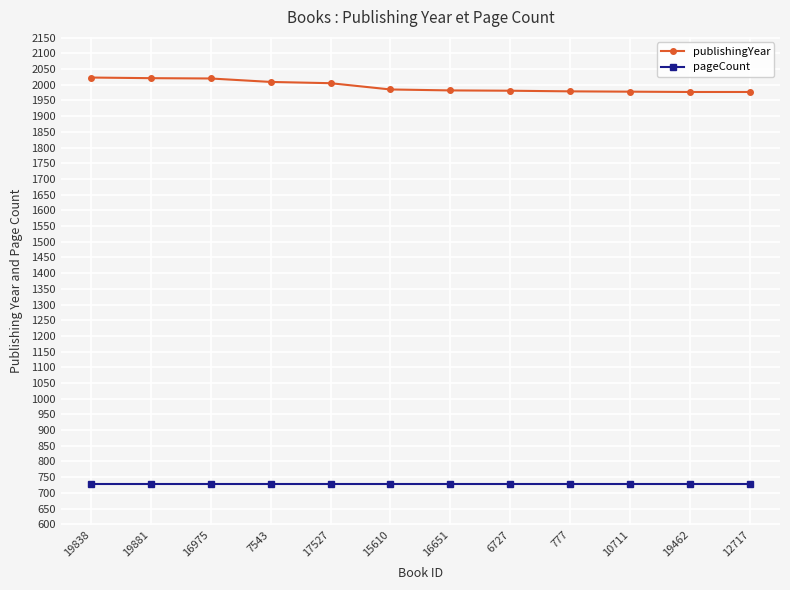

True or false: pageCount and publishingYear cross at least once.

False